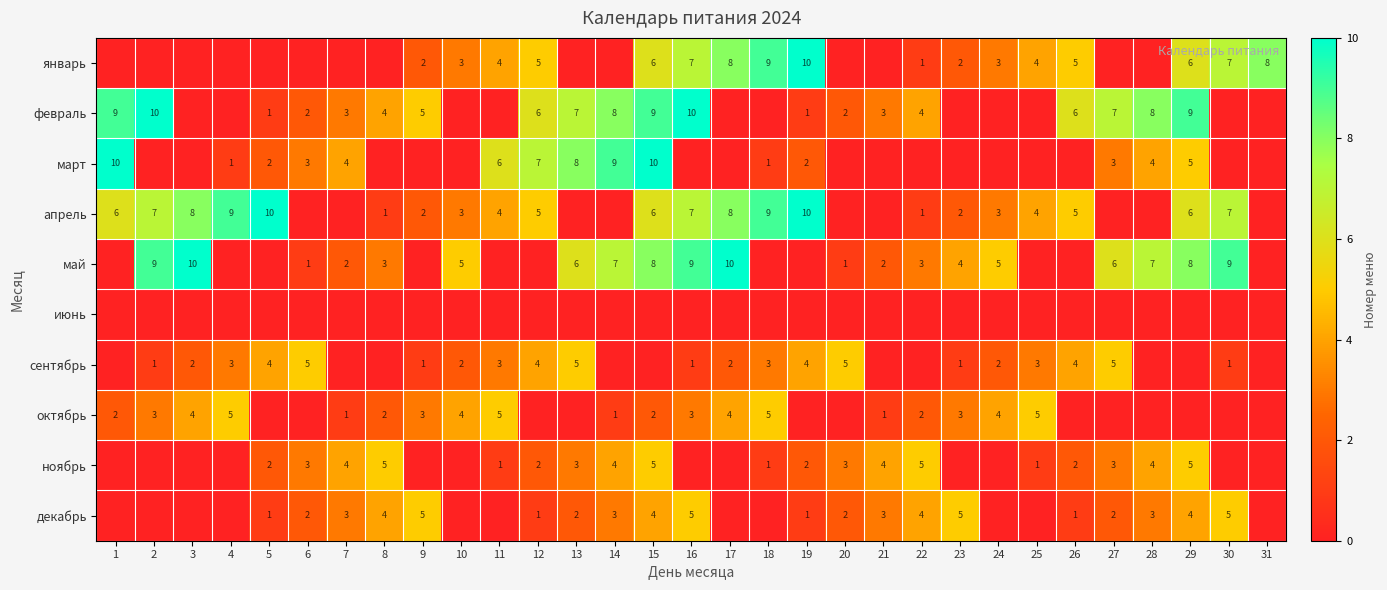

What is the spread (max minus min) of values at 6?

5